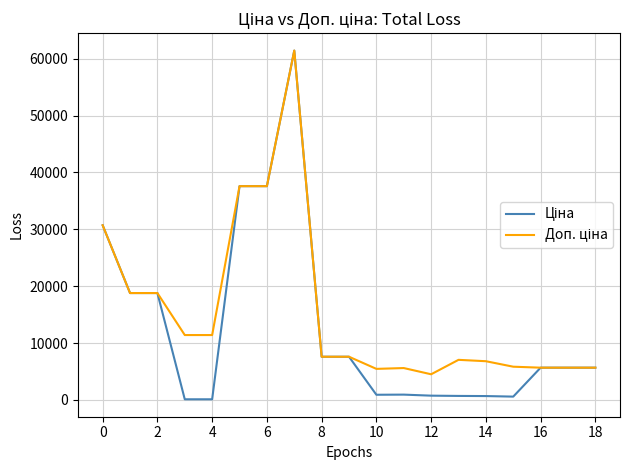

What is the maximum value shown in the chart?

61434.3